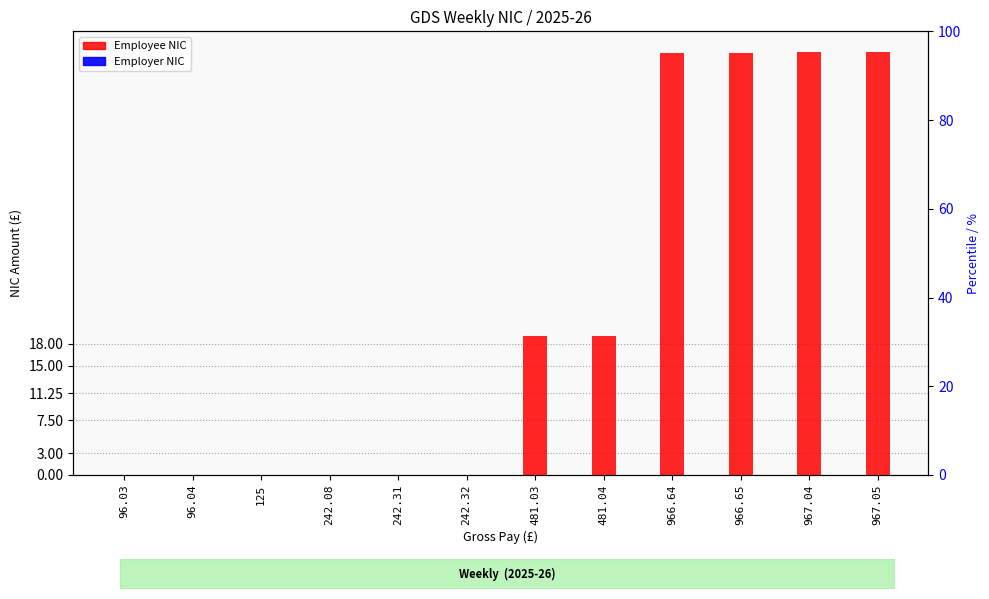

Which series has the largest total across all categories?

Employee NIC